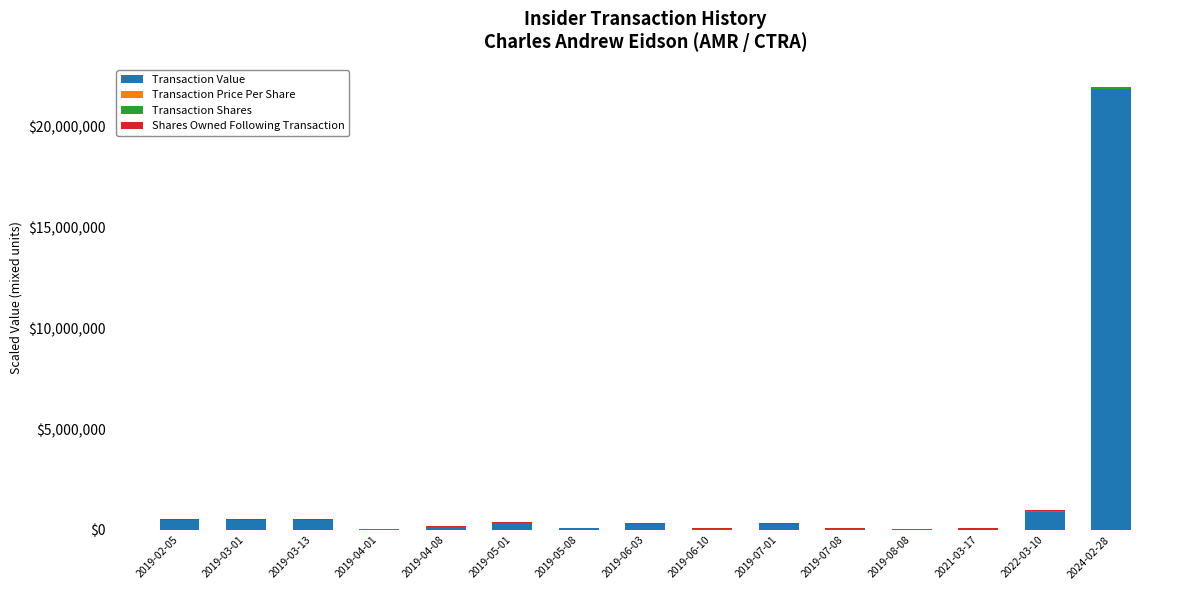

At which category is the sum across all series the highest?

2024-02-28